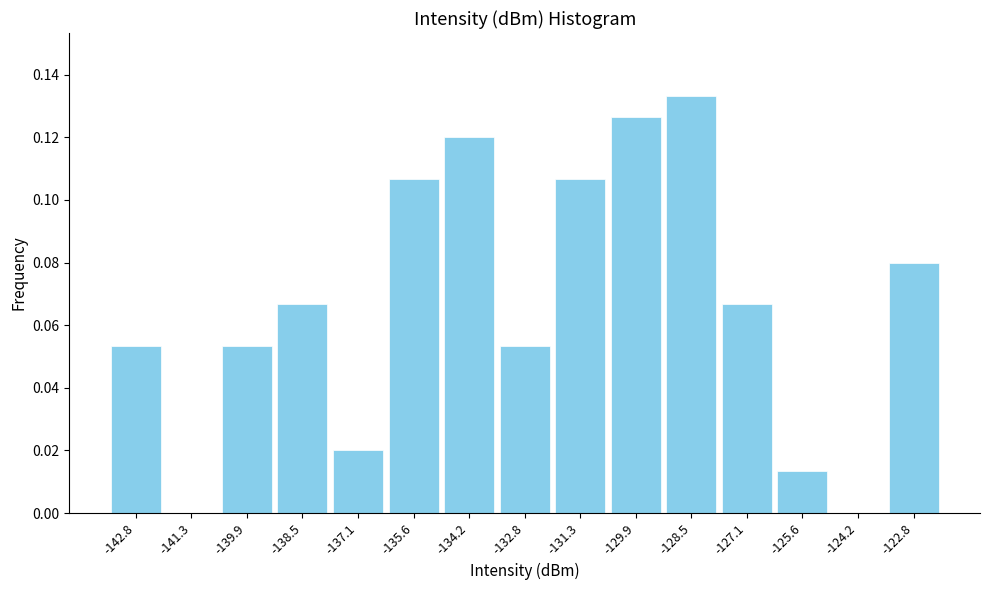

Which range on the x-axis has the tallest bar?

-129.2 to -127.8